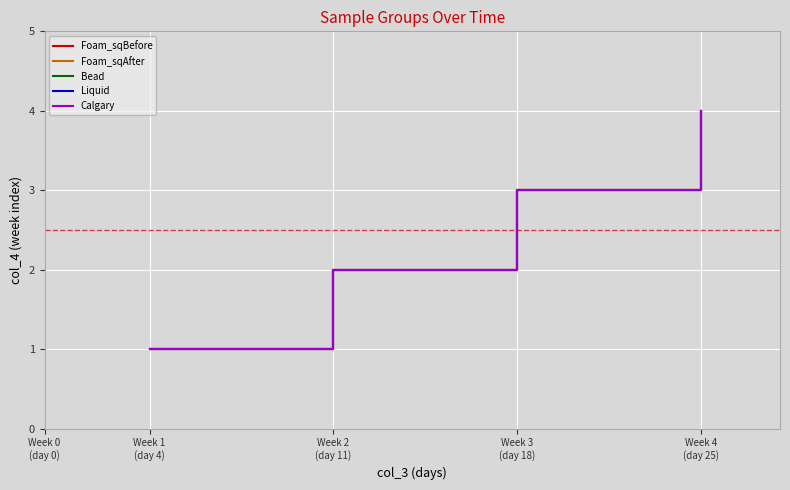

True or false: Liquid and Foam_sqBefore cross at least once.

False